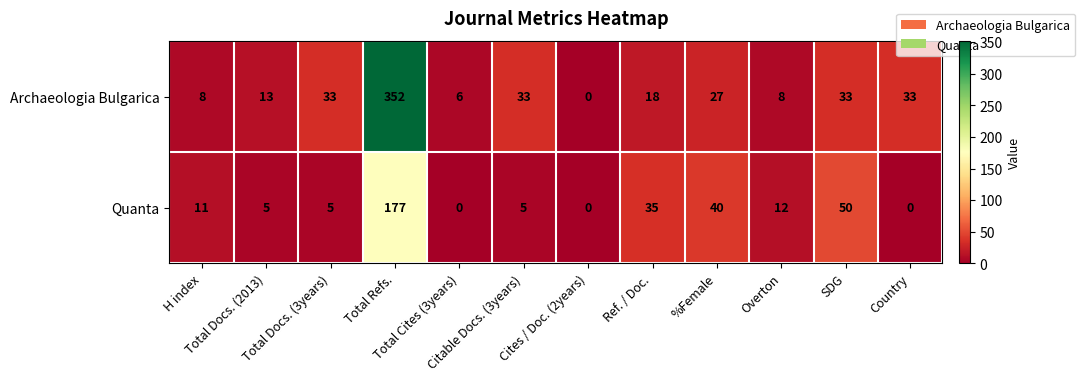

What is the average value of the Archaeologia Bulgarica series?

47